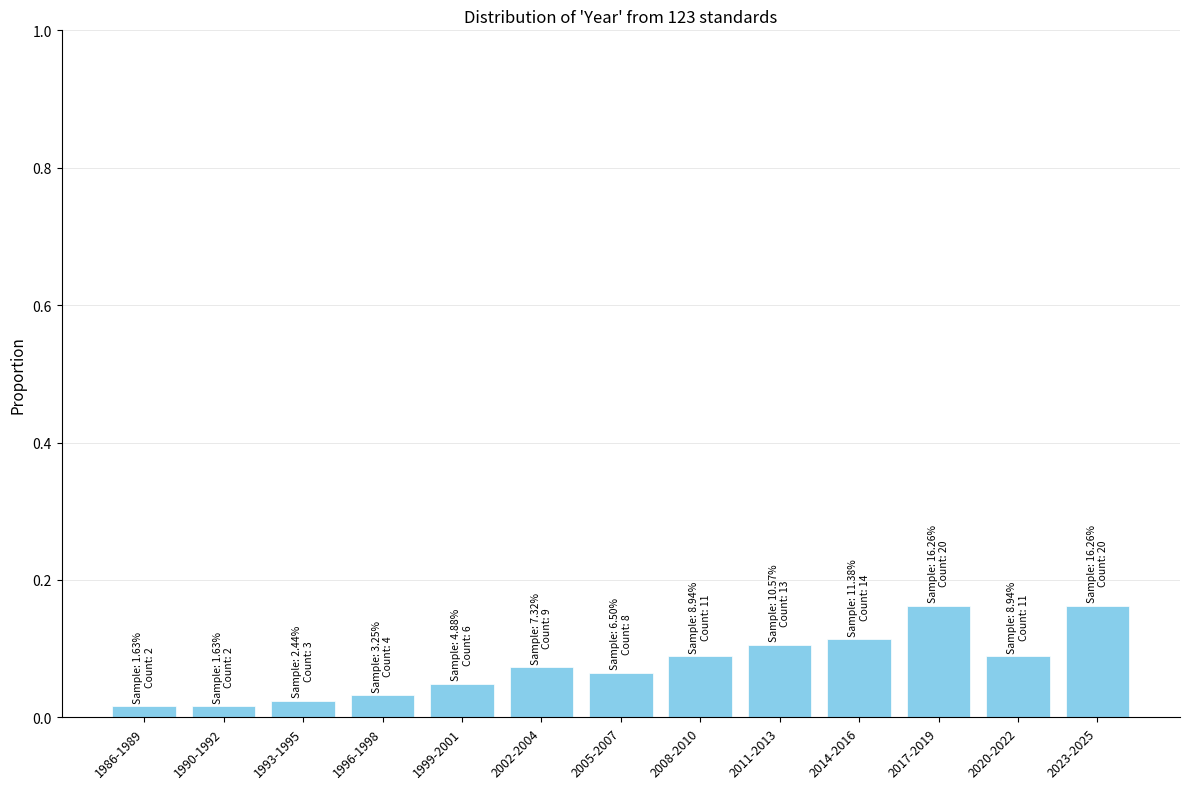

The chart shows a value of 0.1 at 2005-2007. True or false?

True